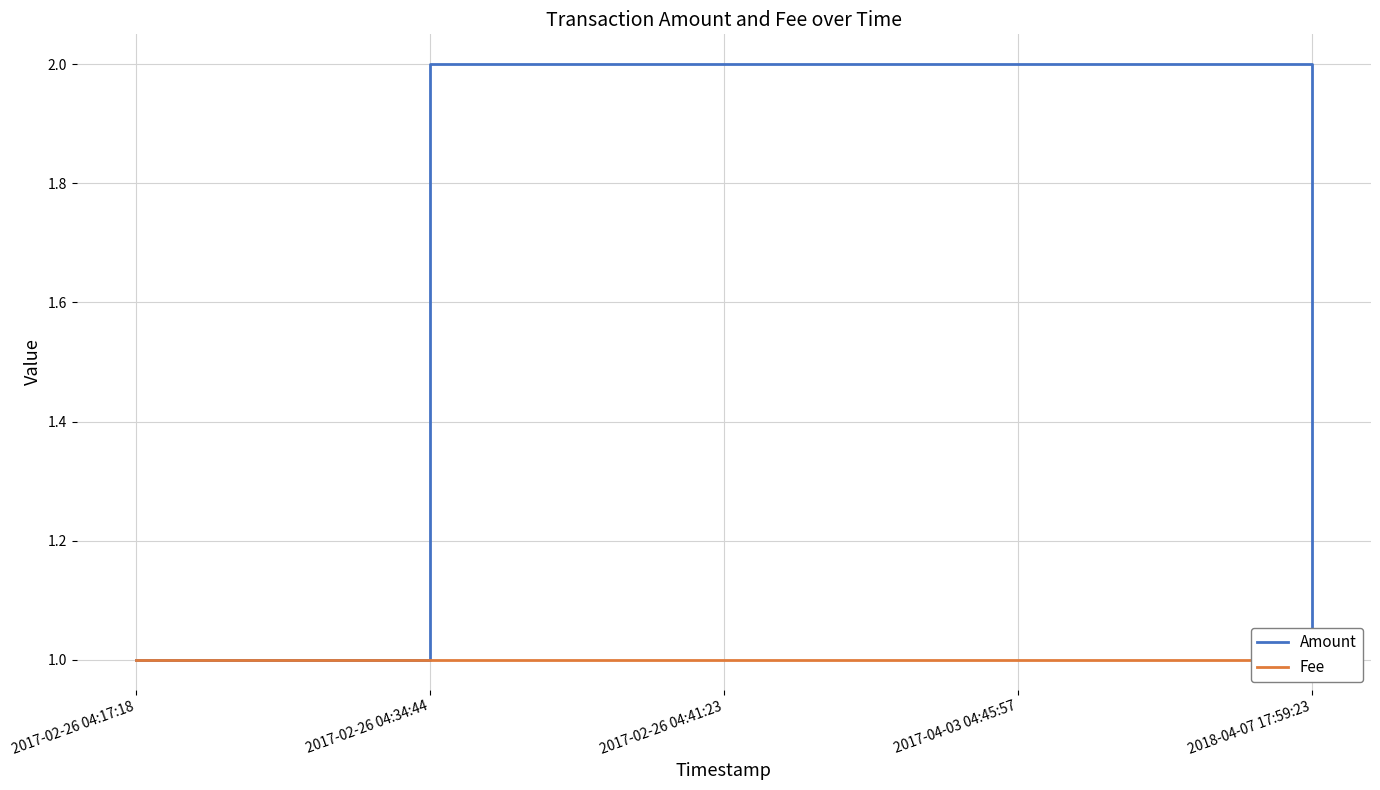

Reading left to right, transcribe all the data shown in this chart.

Amount: 1.0	2.0	2.0	2.0	1.0
Fee: 1.0	1.0	1.0	1.0	1.0